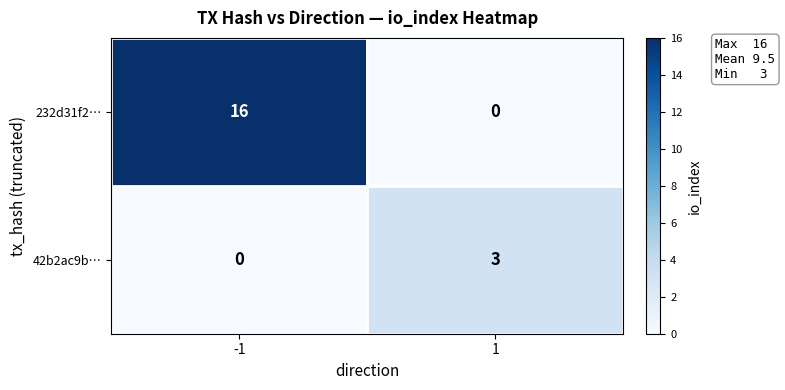

How many data points in 232d31f2… are less than 16?

1